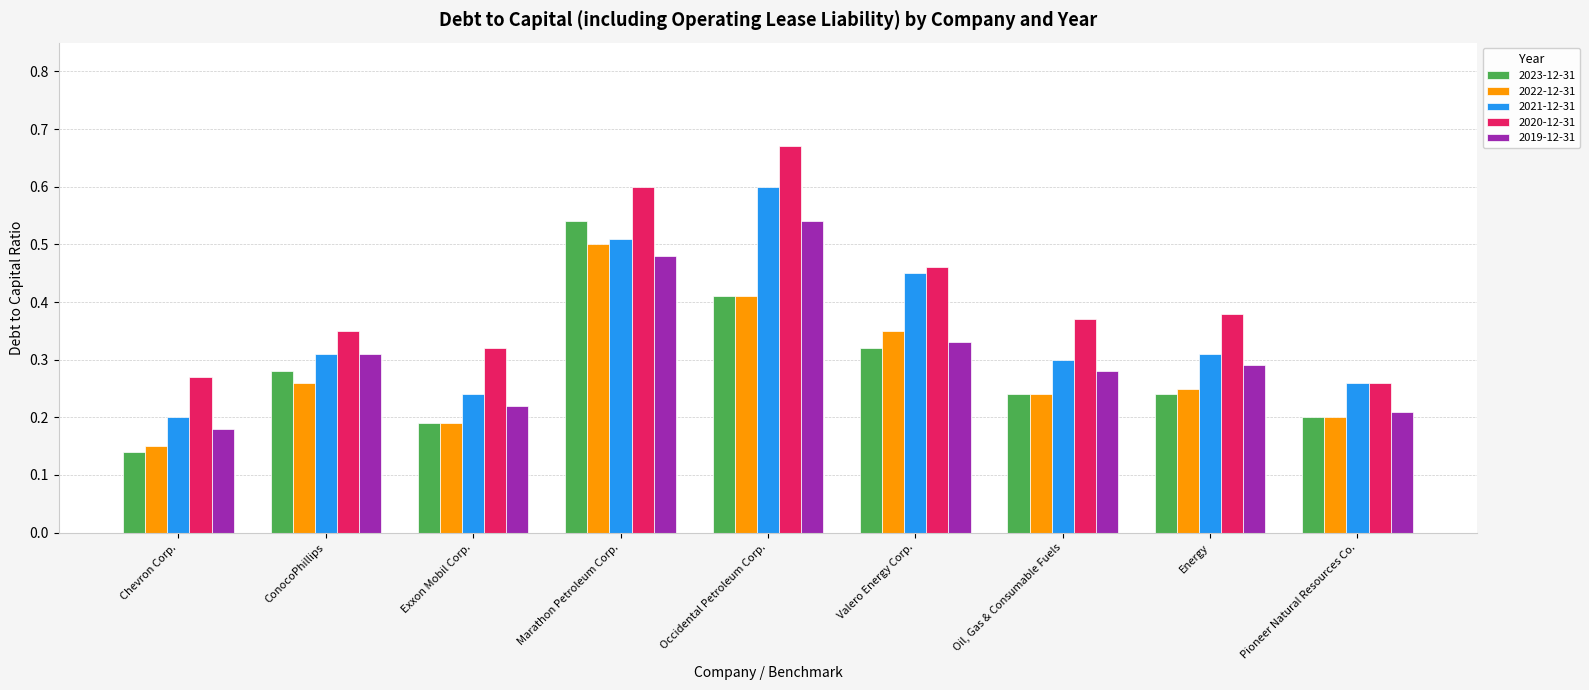

Where is 2022-12-31 nearest to the value 0?

Chevron Corp.